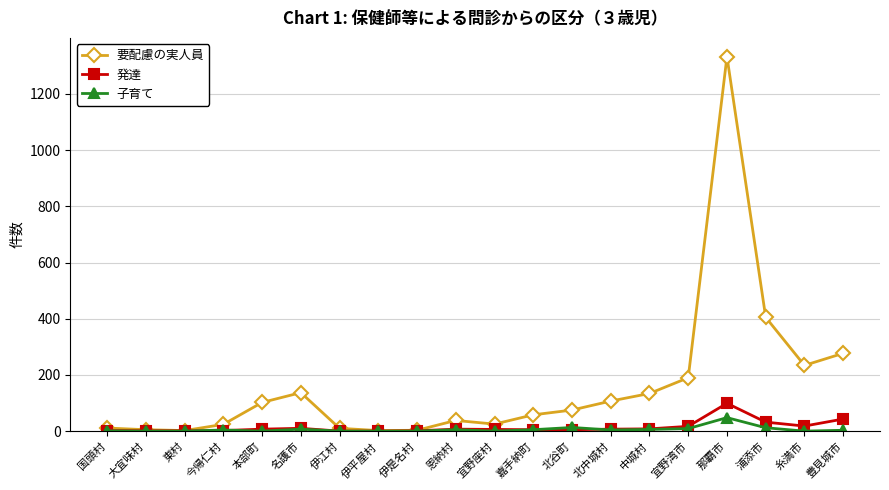

What is the difference between the maximum and minimum values in the 要配慮の実人員 series?

1331